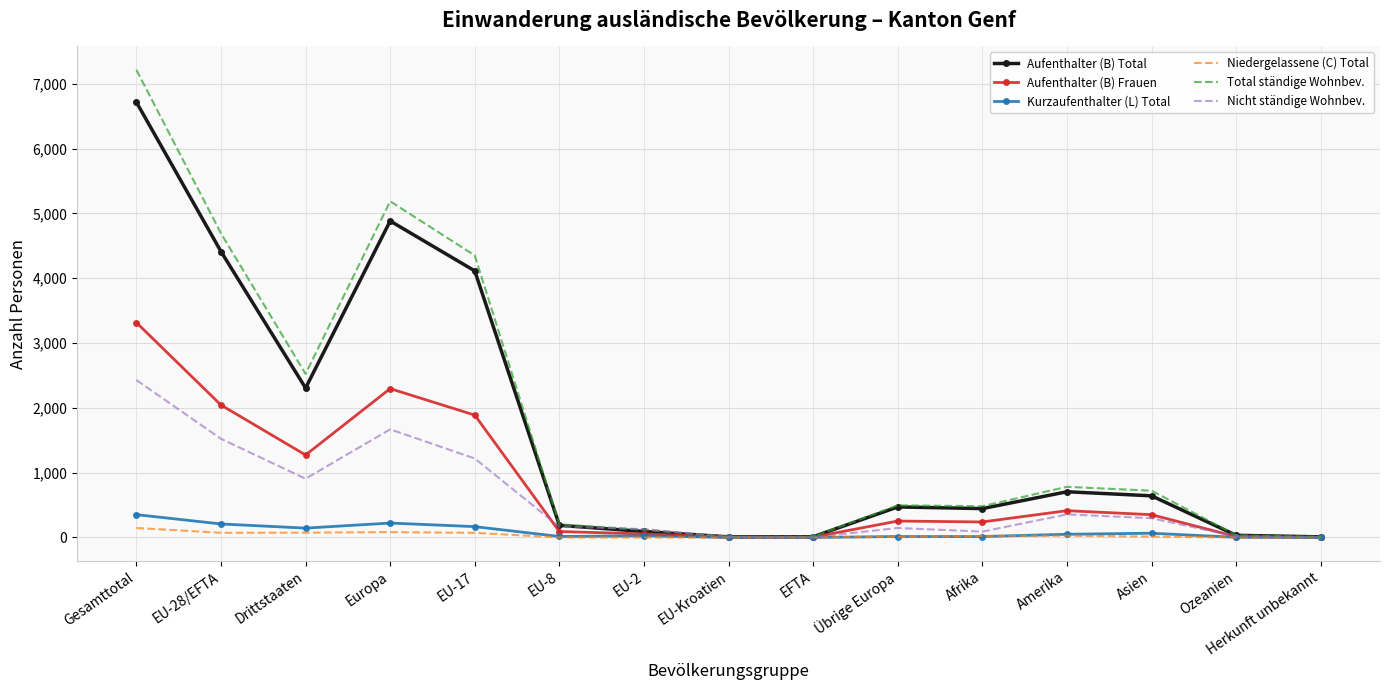

Which series has the widest spread of values?

Total ständige Wohnbev.